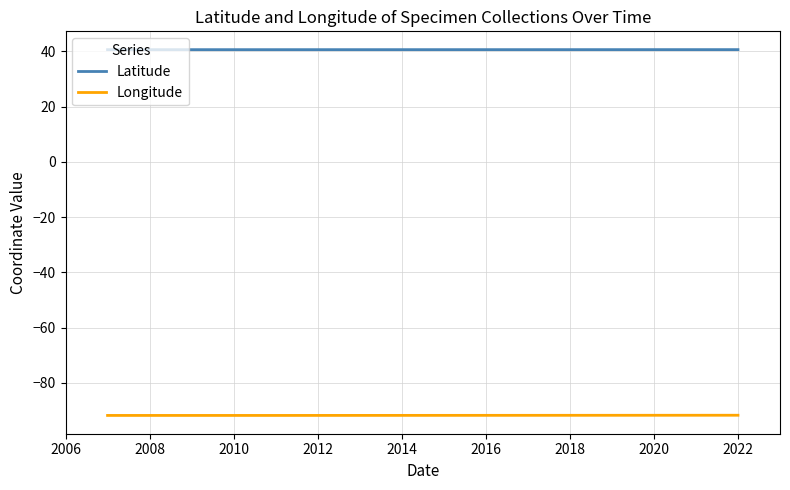

List the series in order of their overall mean, lowest first.

Longitude, Latitude